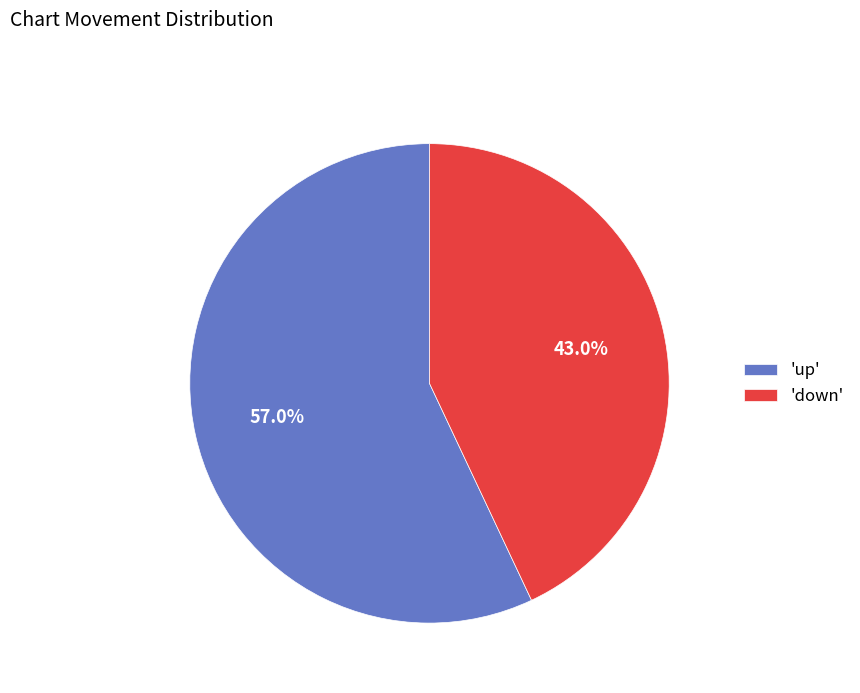

Rank the categories by value from highest to lowest.

'up', 'down'